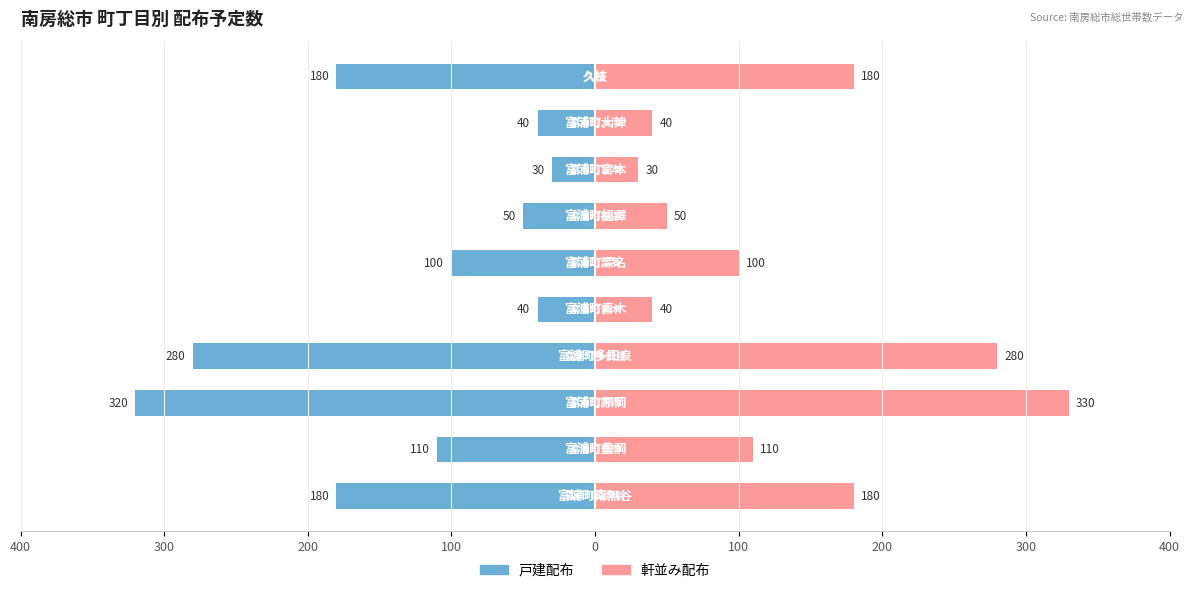

What is the difference between the second highest and second lowest values in the 軒並み配布 series?

240